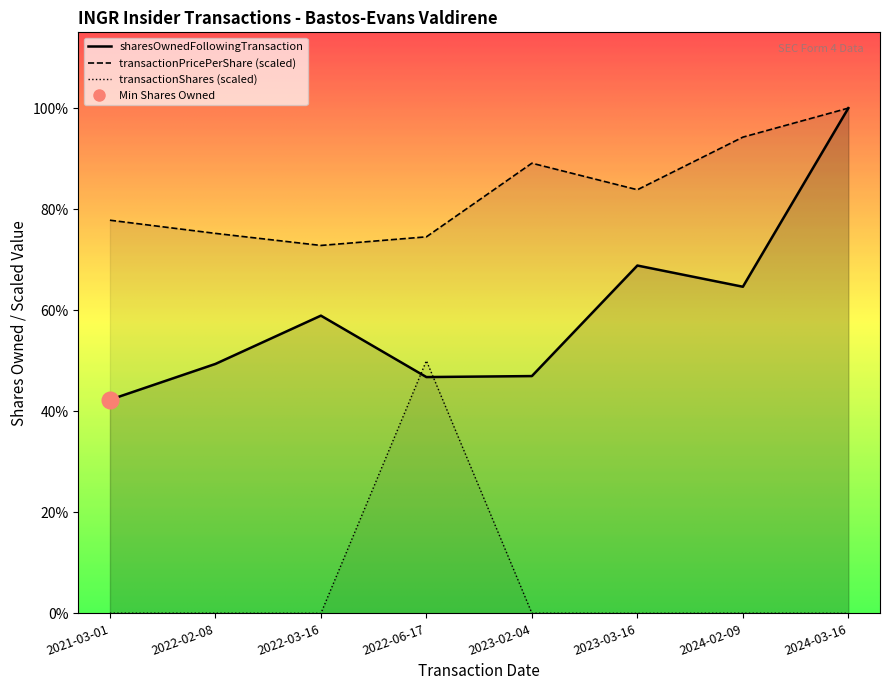

What is the average value of the sharesOwnedFollowingTransaction series?

9418.0